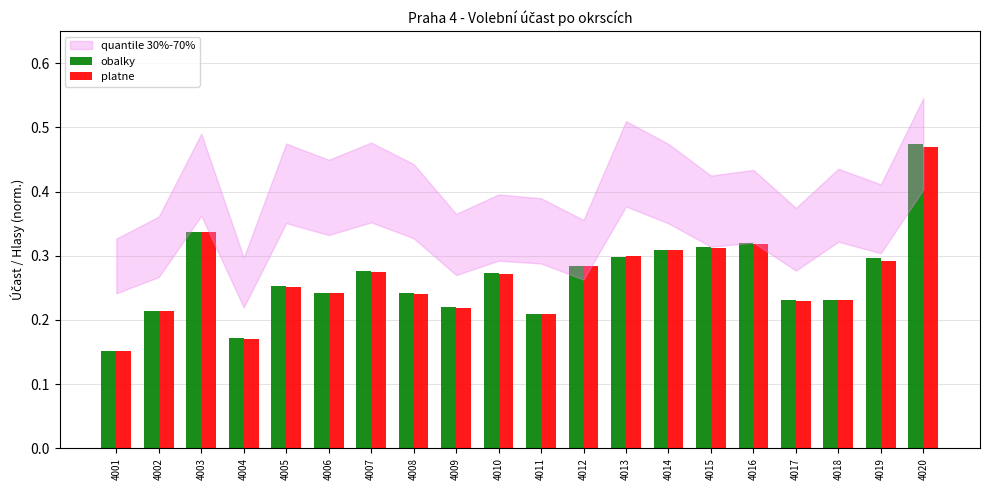

What is the total value across all series at 4006?

0.5